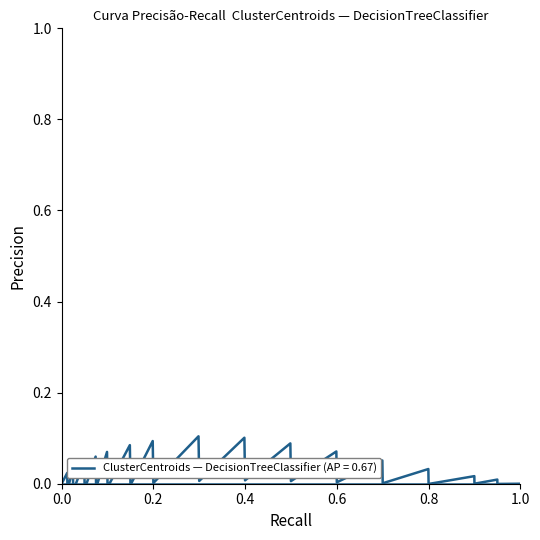

True or false: the data shows -0.0 at 0.4.

False